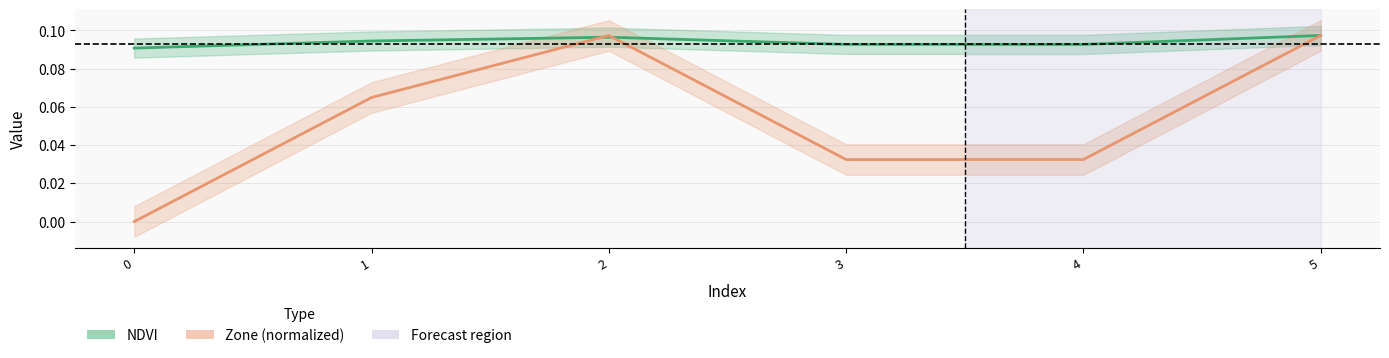

The Zone series shows 0.0 at 3. True or false?

True